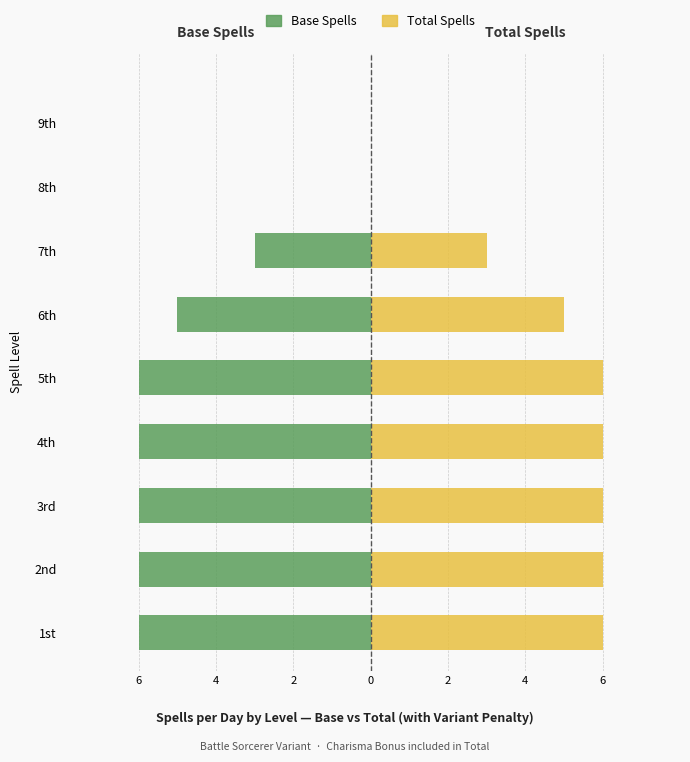

Rank the series by their maximum value, from lowest to highest.

Base Spells, Total Spells